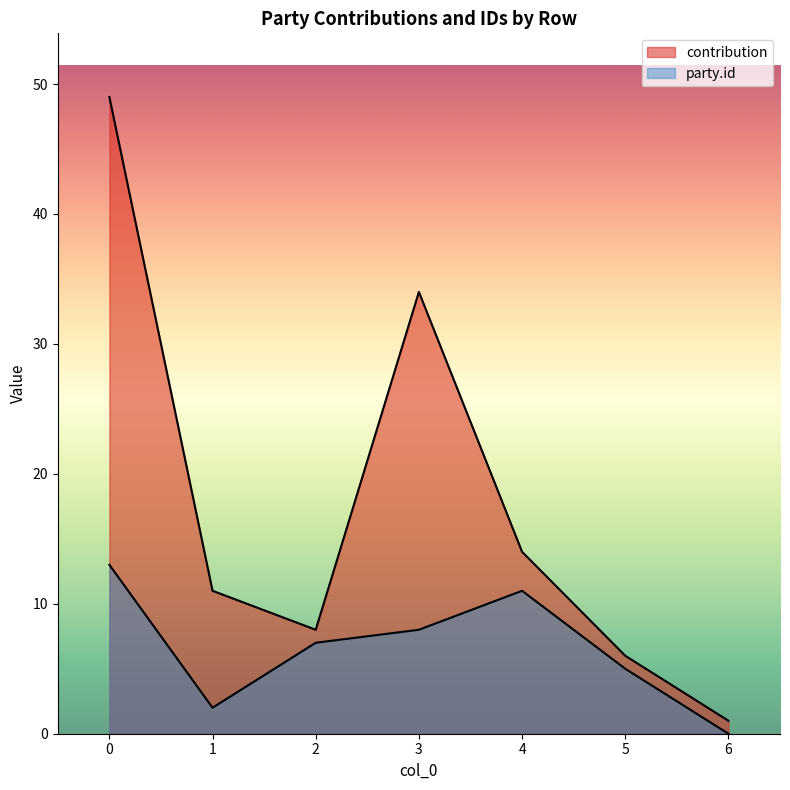

Is the value of party.id at 2 greater than the value of contribution at 3?

No